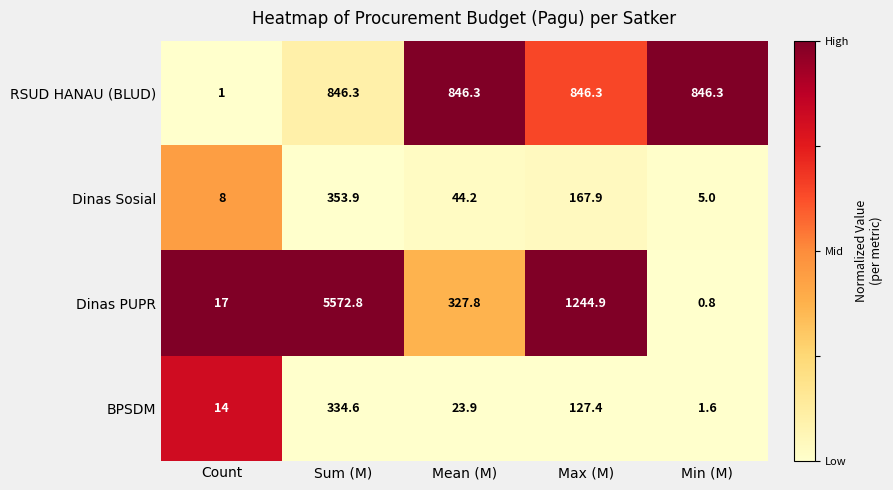

What is the sum of the Dinas Sosial values at Sum (M) and Mean (M)?

398.1